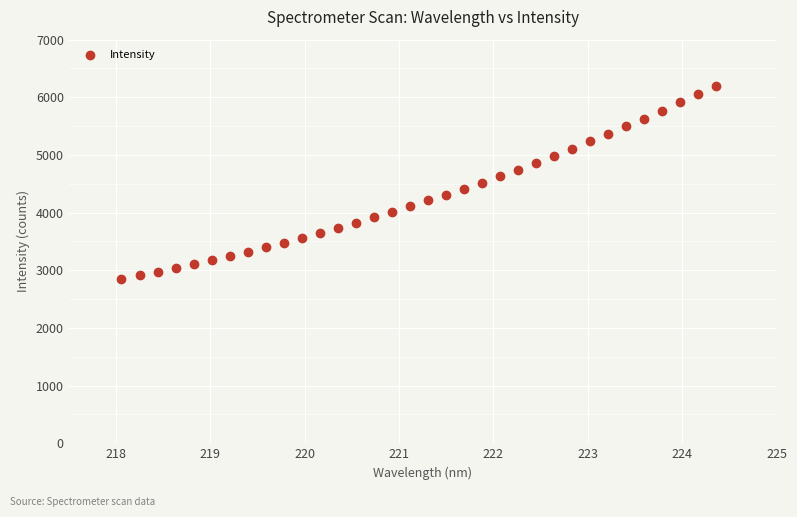

What is the range of X values (max minus min)?

6.3